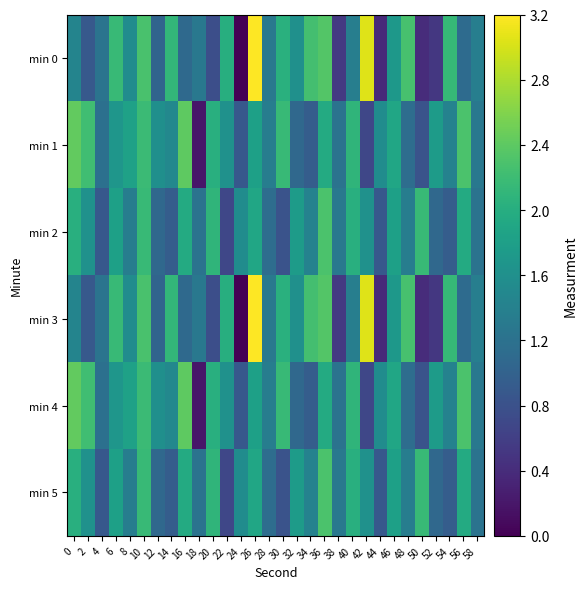

Which series has the widest spread of values?

min 0